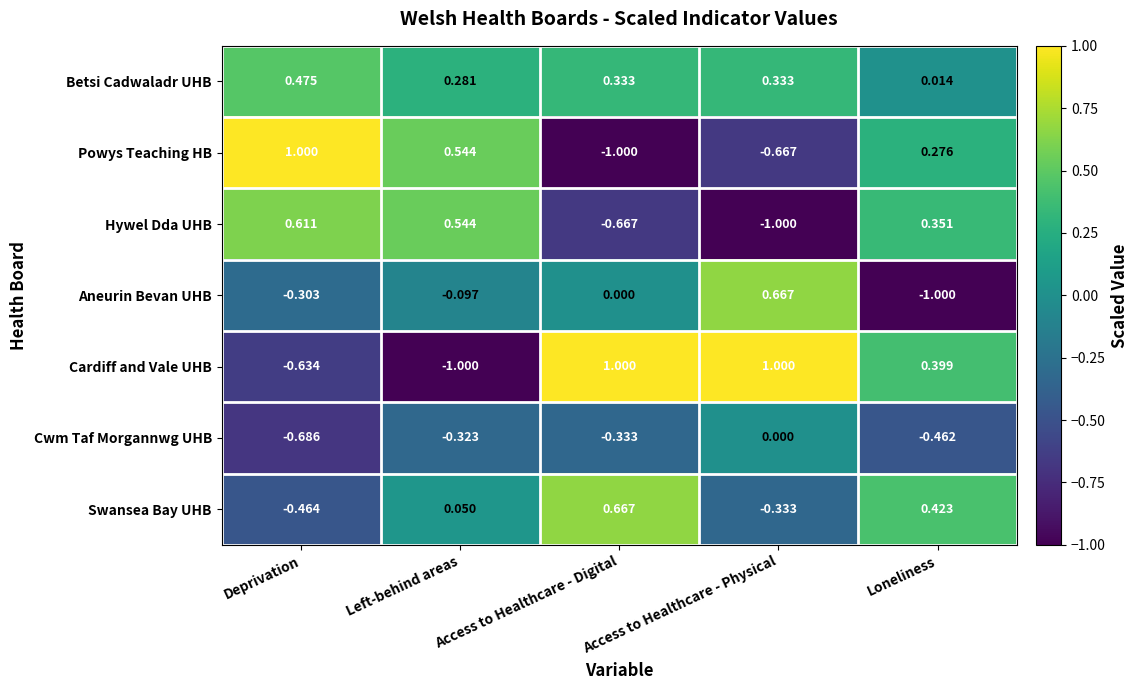

At which label is Cwm Taf Morgannwg UHB closest to 0?

Access to Healthcare - Physical